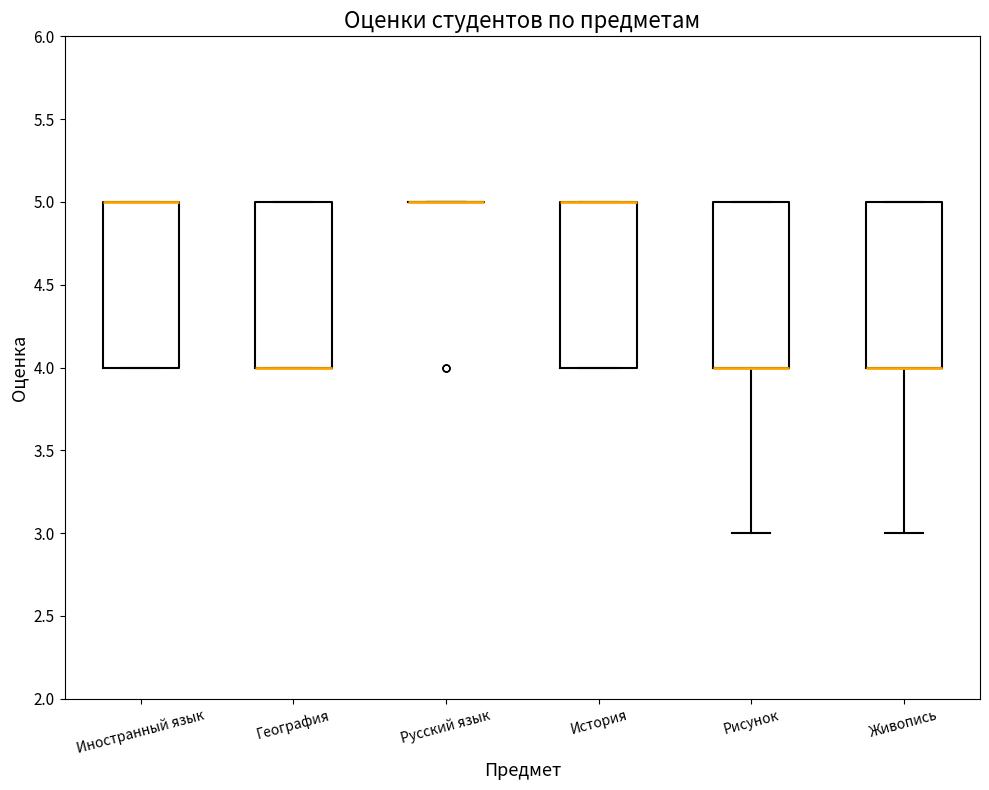

Reading left to right, read every box against the y-axis: the position of its median line, the range the box covers, and the ends of its whiskers. The values are not printed on the chart, so give them approximately, as read against the axis.

Иностранный язык: median 5 (drawn on the box's upper edge), box 4 to 5, whiskers 4 to 5
География: median 4 (drawn on the box's lower edge), box 4 to 5, whiskers 4 to 5
Русский язык: box collapsed to a line at 5, whiskers 5 to 5
История: median 5 (drawn on the box's upper edge), box 4 to 5, whiskers 4 to 5
Рисунок: median 4 (drawn on the box's lower edge), box 4 to 5, whiskers 3 to 5
Живопись: median 4 (drawn on the box's lower edge), box 4 to 5, whiskers 3 to 5